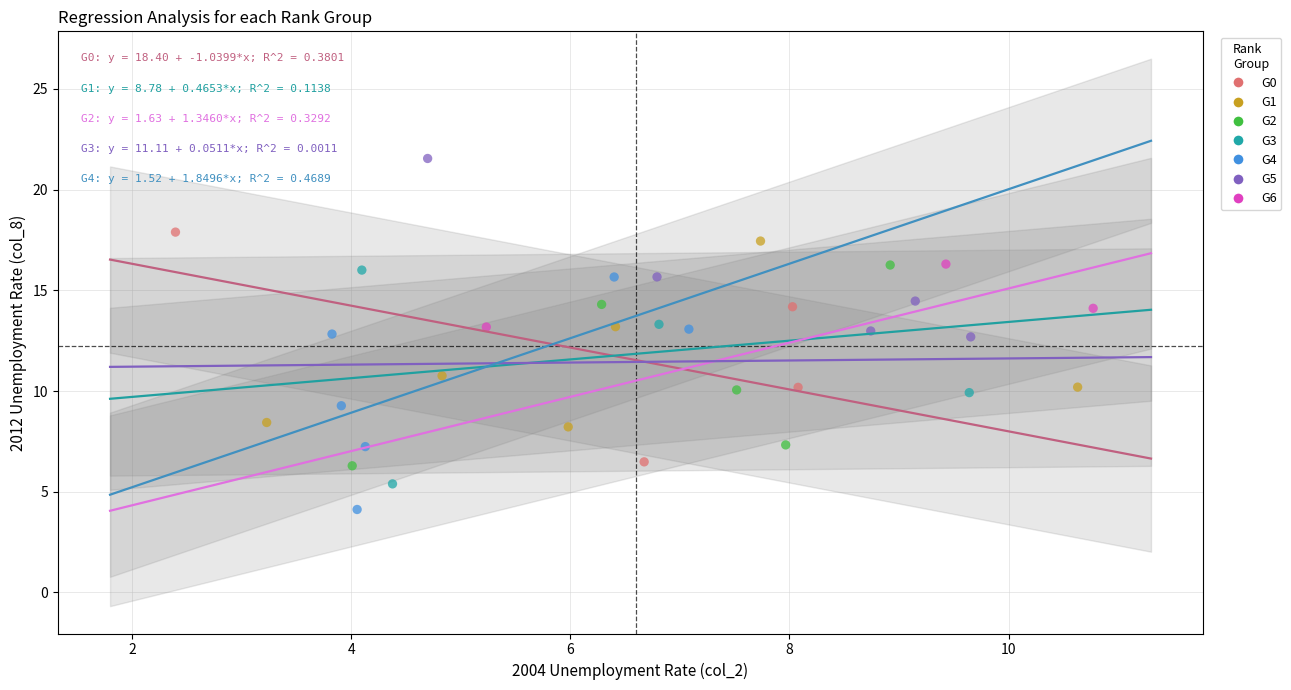

Which series reaches the maximum Y coordinate?

G5